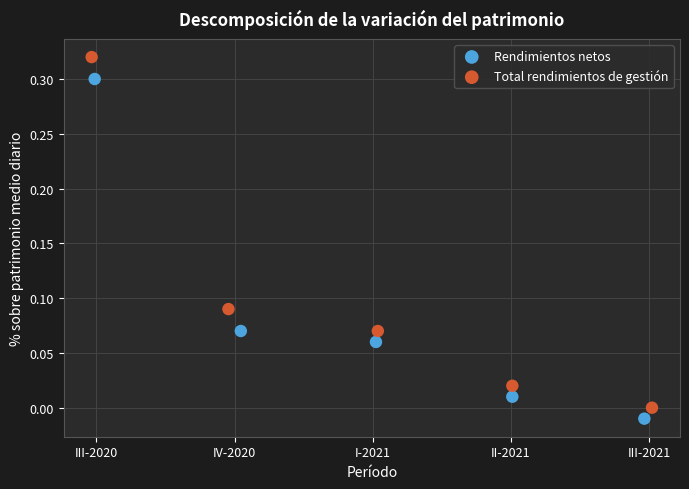

Which series reaches the maximum Y coordinate?

Total rendimientos de gestión